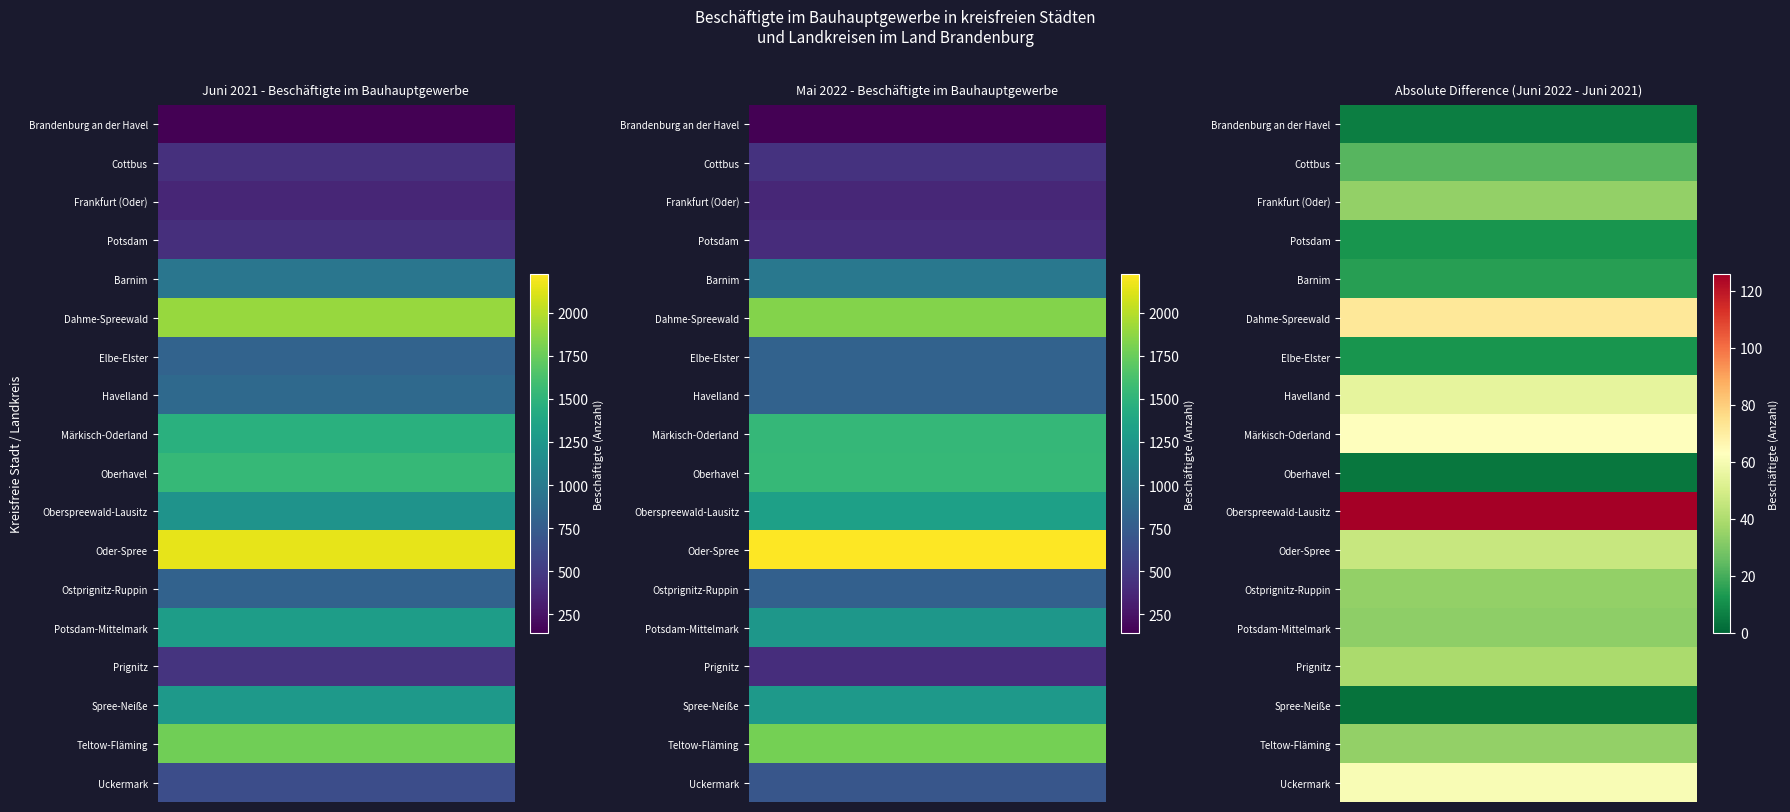

What is the minimum value shown in the chart?

3